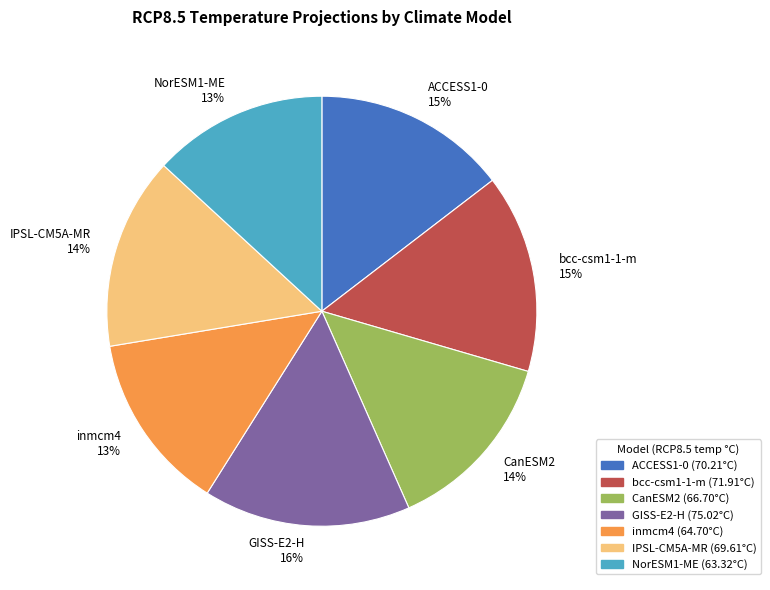

Does CanESM2 14% account for over 50% of the chart?

No